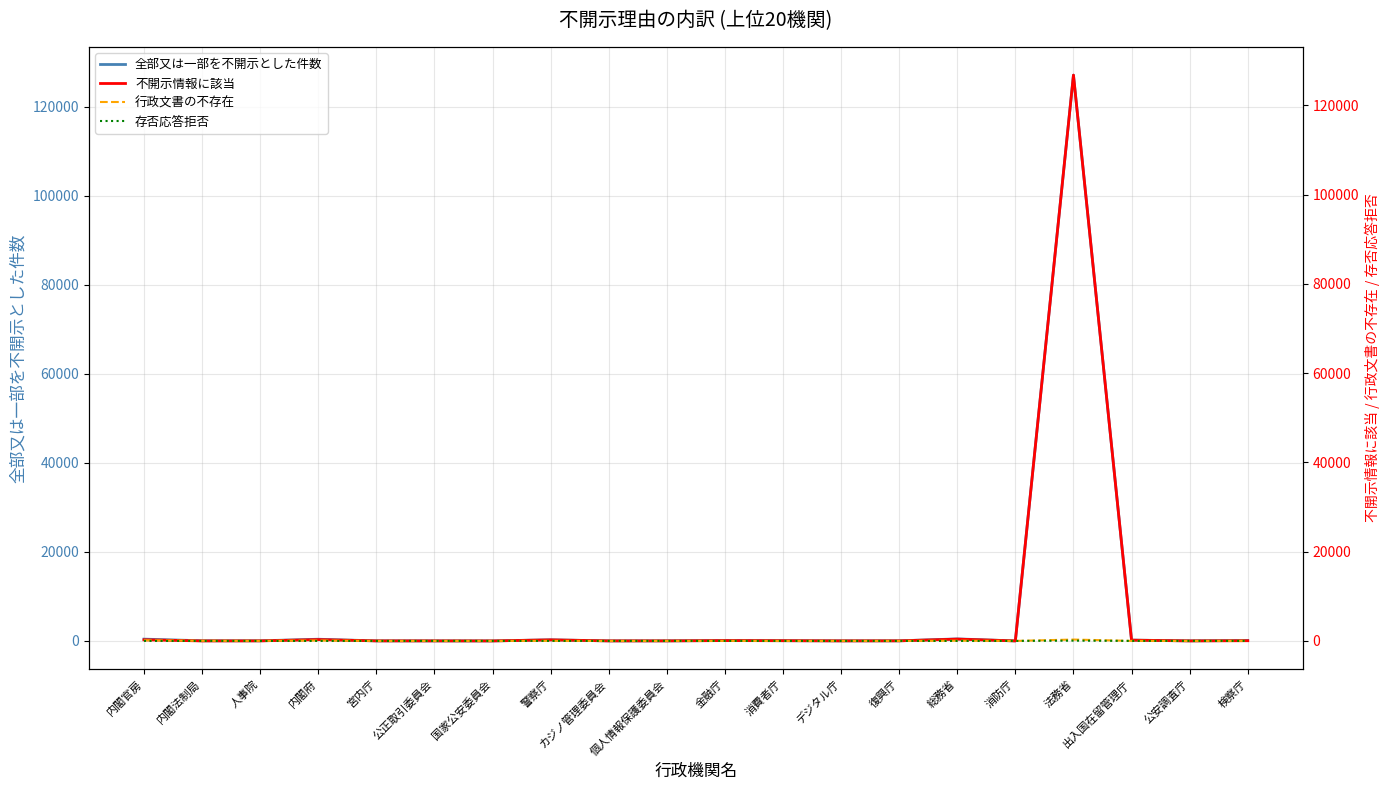

True or false: 全部又は一部を不開示とした件数 and 存否応答拒否 cross at least once.

False